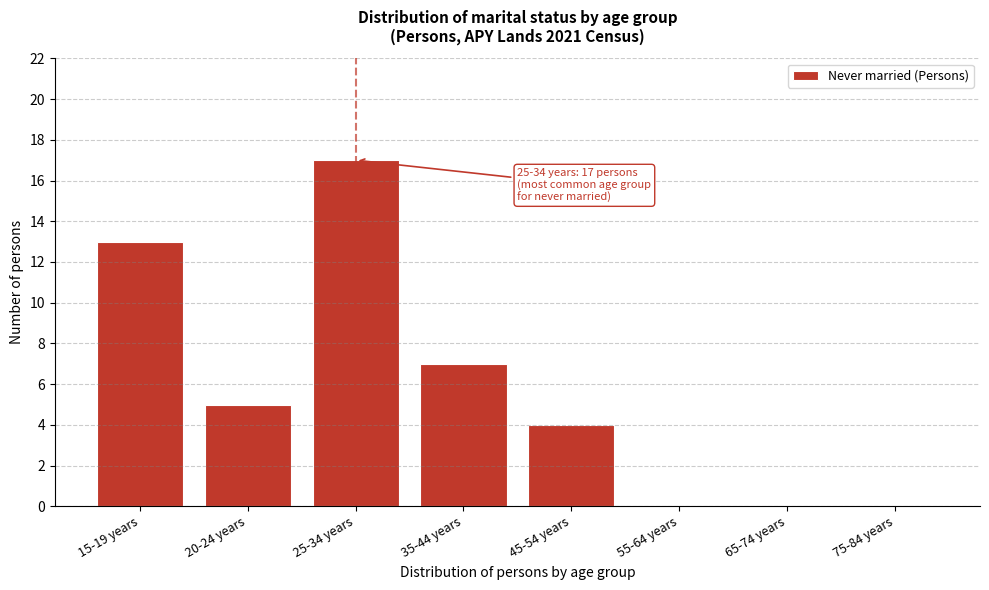

Reading right to left, transcribe all the data shown in this chart.

75-84 years=0	65-74 years=0	55-64 years=0	45-54 years=4	35-44 years=7	25-34 years=17	20-24 years=5	15-19 years=13